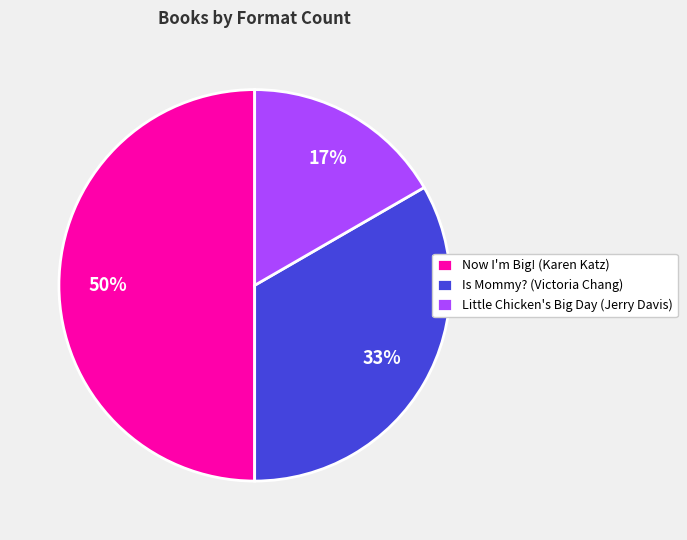

Is Is Mommy? (Victoria Chang) the majority of the pie?

No